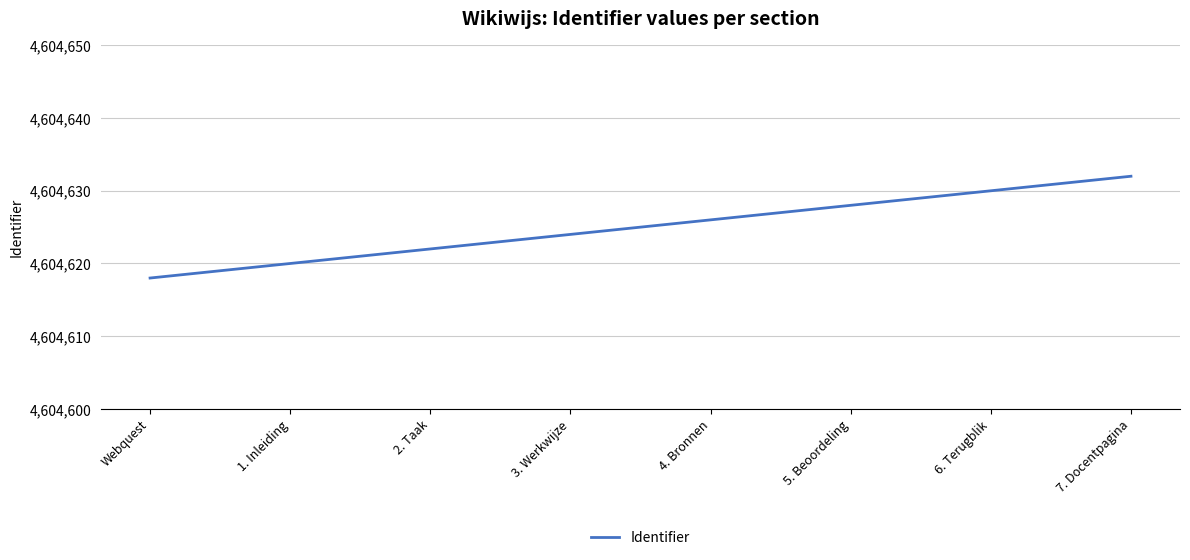

Reading left to right, transcribe all the data shown in this chart.

4604618	4604620	4604622	4604624	4604626	4604628	4604630	4604632